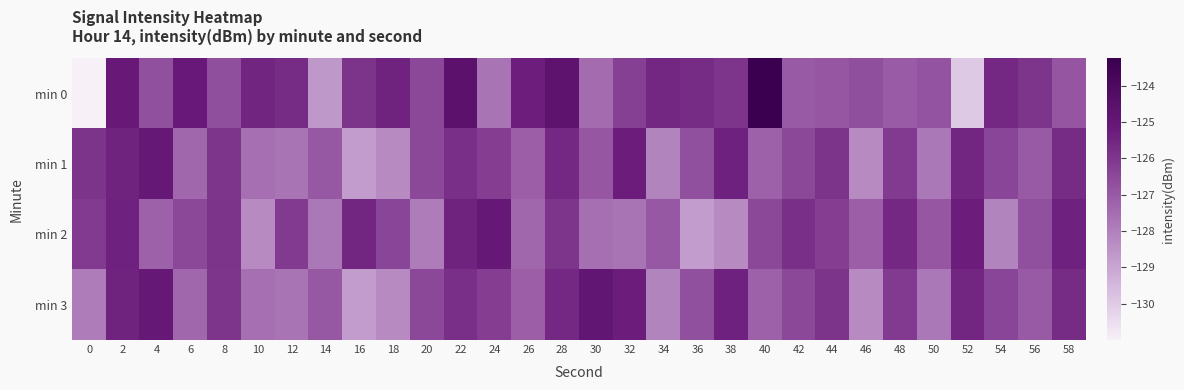

Reading left to right, what are all the values shown in this chart?

min 0: 0=-131.0	2=-125.1	4=-126.7	6=-125.1	8=-126.7	10=-125.5	12=-125.7	14=-128.7	16=-125.9	18=-125.4	20=-126.5	22=-124.6	24=-127.7	26=-125.3	28=-124.7	30=-127.5	32=-126.3	34=-125.6	36=-125.7	38=-125.9	40=-123.2	42=-127.0	44=-126.9	46=-126.7	48=-127.0	50=-126.8	52=-129.9	54=-125.6	56=-125.9	58=-126.9
min 1: 0=-125.9	2=-125.4	4=-125.0	6=-127.3	8=-125.9	10=-127.6	12=-127.7	14=-126.9	16=-128.7	18=-128.3	20=-126.5	22=-125.8	24=-126.2	26=-127.1	28=-125.6	30=-126.9	32=-125.3	34=-128.1	36=-126.7	38=-125.4	40=-127.2	42=-126.5	44=-125.9	46=-128.3	48=-126.1	50=-127.8	52=-125.5	54=-126.4	56=-127.0	58=-125.7
min 2: 0=-126.1	2=-125.4	4=-127.2	6=-126.5	8=-125.9	10=-128.3	12=-126.1	14=-127.8	16=-125.5	18=-126.4	20=-127.9	22=-125.4	24=-125.0	26=-127.3	28=-125.9	30=-127.6	32=-127.7	34=-126.9	36=-128.7	38=-128.3	40=-126.5	42=-125.8	44=-126.2	46=-127.1	48=-125.6	50=-126.9	52=-125.3	54=-128.1	56=-126.7	58=-125.4
min 3: 0=-127.9	2=-125.4	4=-125.0	6=-127.3	8=-125.9	10=-127.6	12=-127.7	14=-126.9	16=-128.7	18=-128.3	20=-126.5	22=-125.8	24=-126.2	26=-127.1	28=-125.6	30=-124.9	32=-125.3	34=-128.1	36=-126.7	38=-125.4	40=-127.2	42=-126.5	44=-125.9	46=-128.3	48=-126.1	50=-127.8	52=-125.5	54=-126.4	56=-127.0	58=-125.7